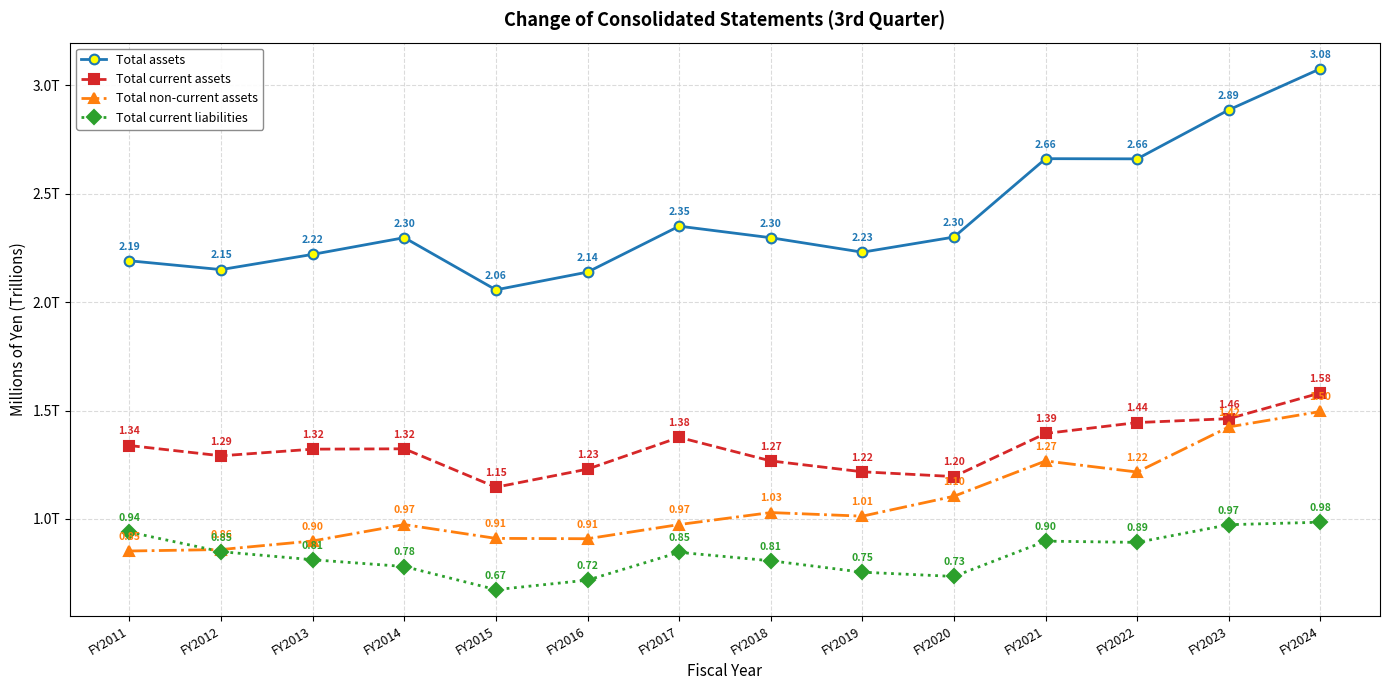

What is the value of the Total non-current assets point at the 12th from the left?

1.2